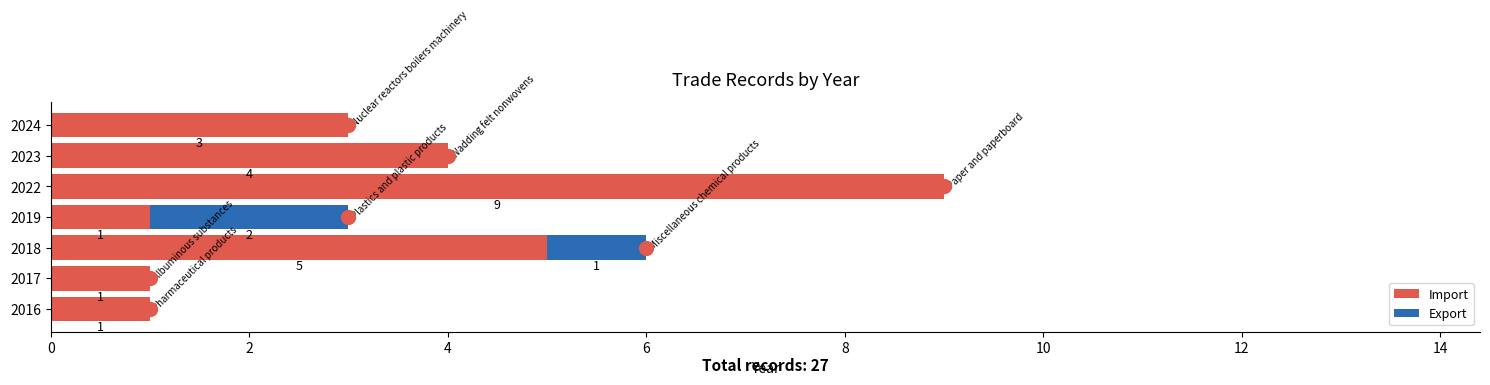

What value does the Import series have at 2023?

4